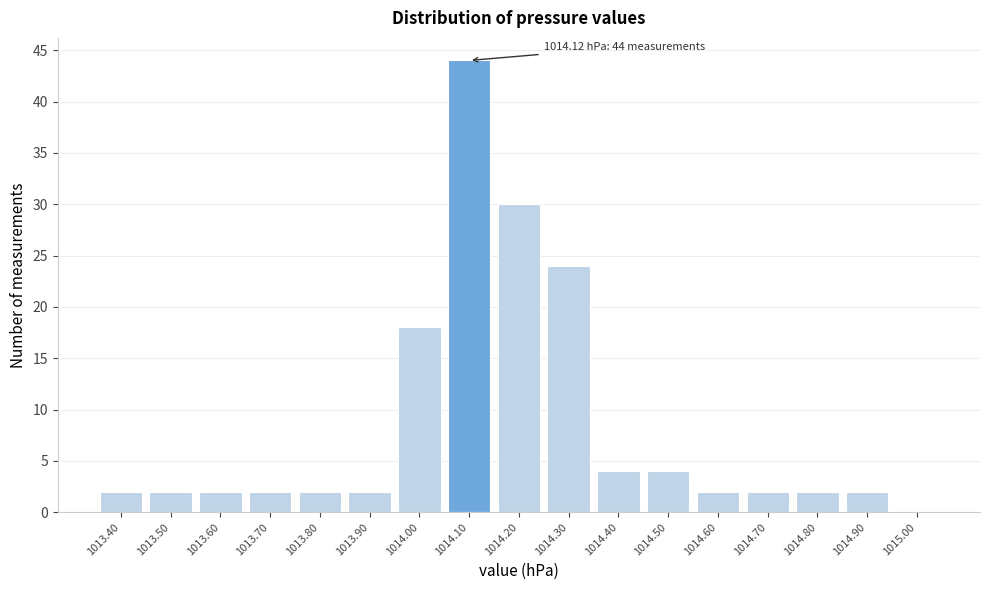

Over which range of the x-axis is the bar tallest?

1014.05 to 1014.15